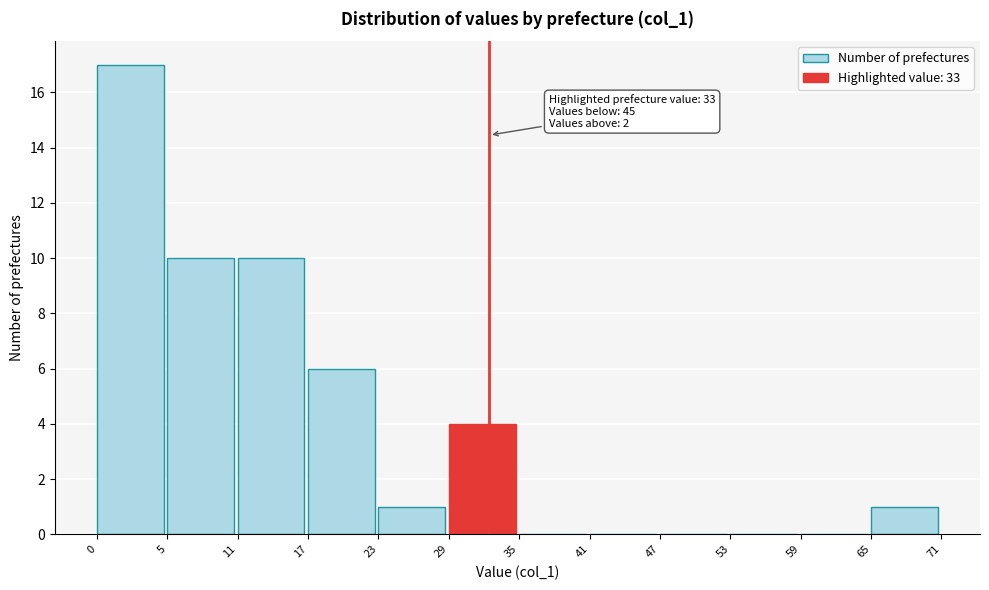

Reading right to left, list all the values displayed in this chart.

65=1	59=0	53=0	47=0	41=0	35=0	29=4	23=1	17=6	11=10	5=10	0=17